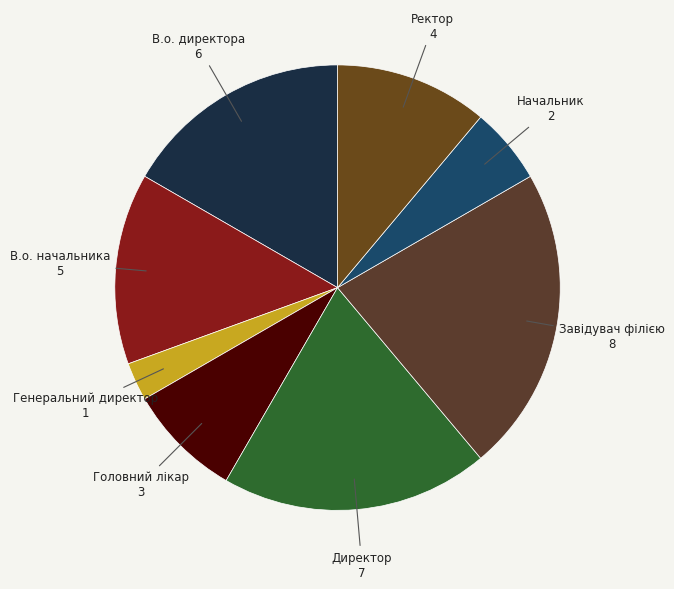

Is it true that В.о. начальника is 14% of the pie?

True